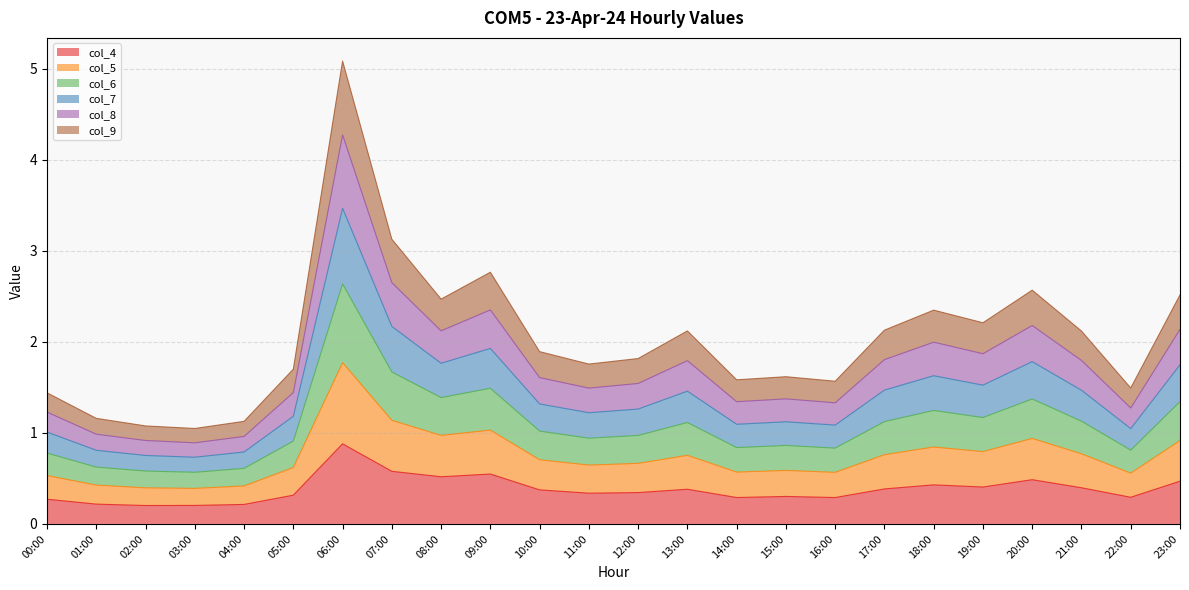

True or false: col_4 has a value of 0.3 at 11:00.

True